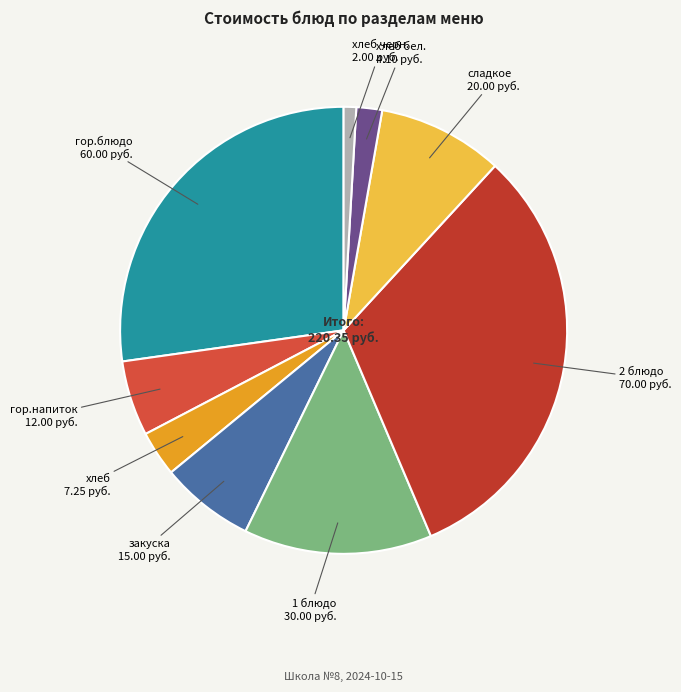

How many segments does this pie chart have?

9